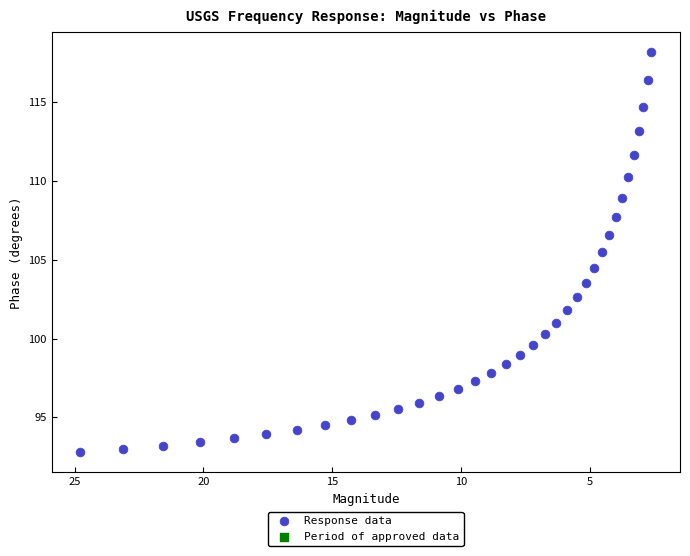

What is the range of X values (max minus min)?

22.2